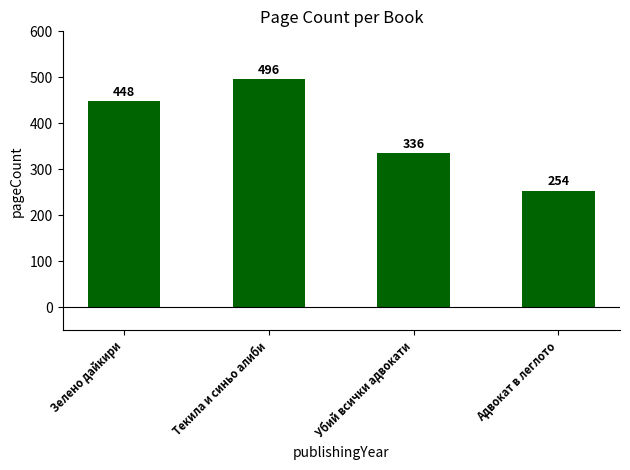

List the labels in order of value, largest first.

Текила и синьо алиби, Зелено дайкири, Убий всички адвокати, Адвокат в леглото